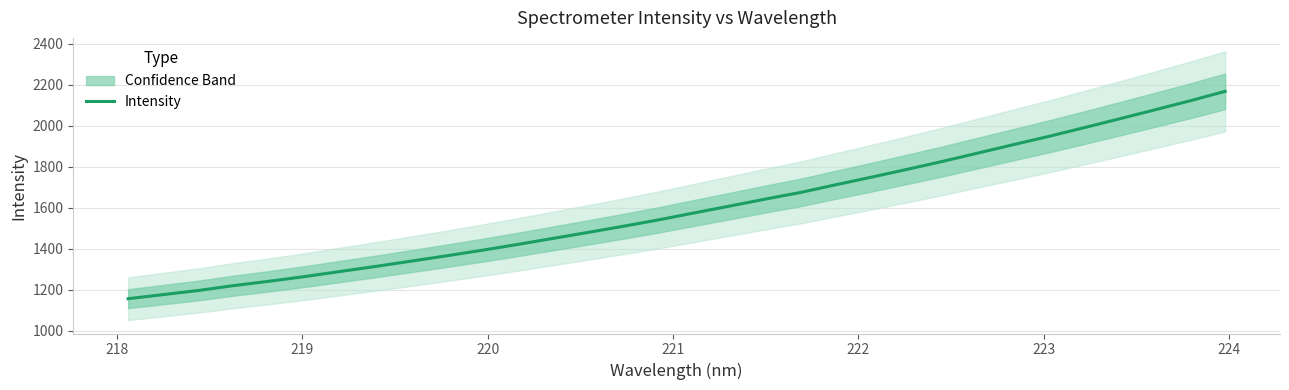

Reading right to left, list all the values displayed in this chart.

2168.0	2121.6	2077.3	2033.6	1990.5	1948.0	1907.8	1867.0	1826.3	1787.7	1749.8	1713.3	1675.5	1643.0	1609.2	1576.0	1542.3	1510.9	1480.8	1451.4	1422.0	1393.6	1366.7	1340.8	1314.9	1290.4	1265.6	1242.8	1221.6	1197.8	1177.5	1157.4